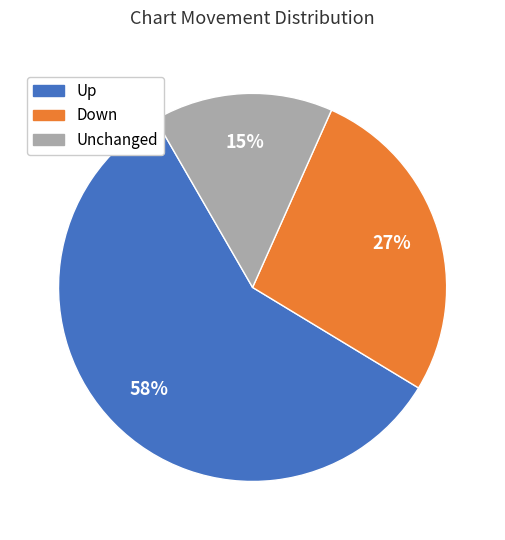

Rank the categories by value from lowest to highest.

Unchanged, Down, Up